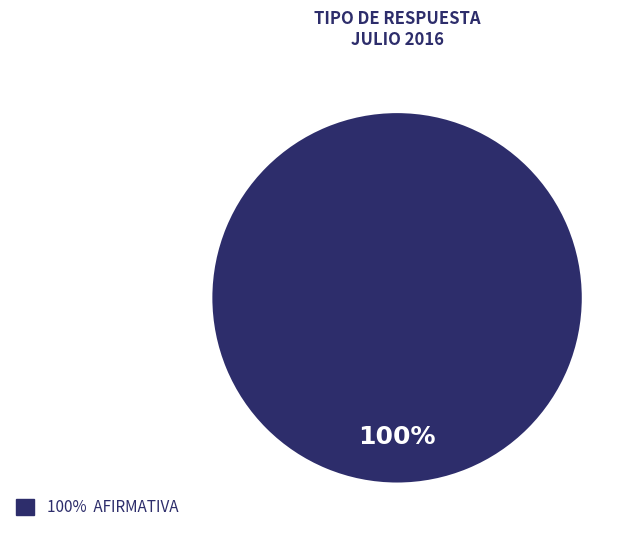

Is there any slice that represents more than half of the pie?

Yes